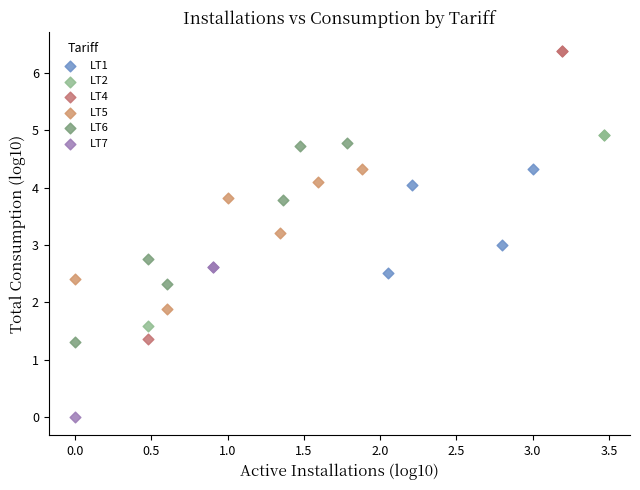

Which series contains the highest Y value?

LT4